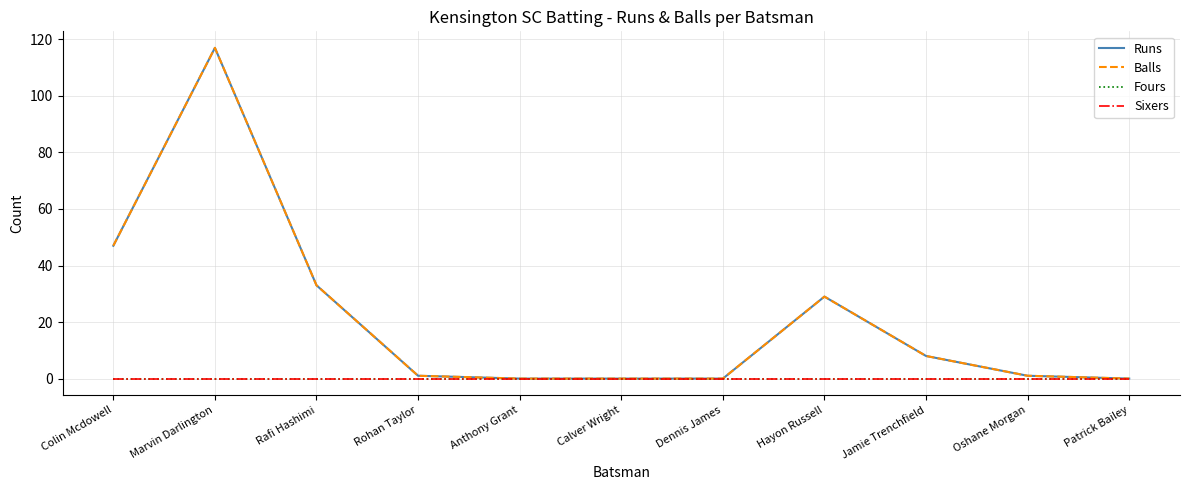

Does the chart have visible grid lines?

Yes